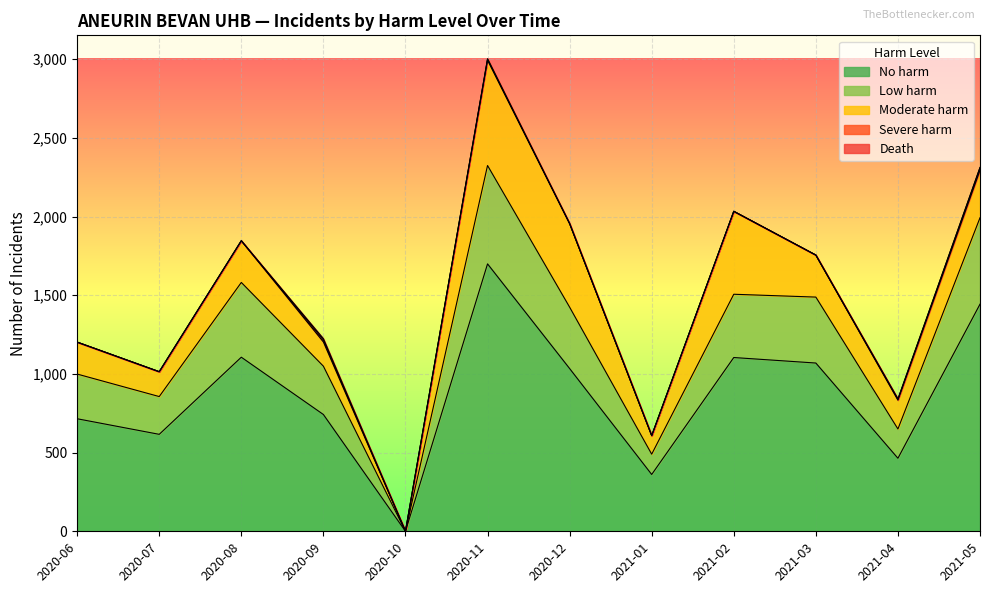

Reading right to left, extract all data points from this chart.

No harm: 2021-05=1443	2021-04=464	2021-03=1069	2021-02=1104	2021-01=361	2020-12=1034	2020-11=1699	2020-10=0	2020-09=742	2020-08=1106	2020-07=616	2020-06=715
Low harm: 2021-05=549	2021-04=186	2021-03=419	2021-02=402	2021-01=129	2020-12=390	2020-11=625	2020-10=0	2020-09=307	2020-08=475	2020-07=240	2020-06=284
Moderate harm: 2021-05=302	2021-04=183	2021-03=267	2021-02=527	2021-01=118	2020-12=531	2020-11=669	2020-10=0	2020-09=154	2020-08=265	2020-07=158	2020-06=203
Severe harm: 2021-05=16	2021-04=7	2021-03=0	2021-02=0	2021-01=0	2020-12=0	2020-11=8	2020-10=0	2020-09=12	2020-08=0	2020-07=0	2020-06=0
Death: 2021-05=2	2021-04=0	2021-03=0	2021-02=0	2021-01=0	2020-12=0	2020-11=0	2020-10=0	2020-09=9	2020-08=0	2020-07=0	2020-06=0